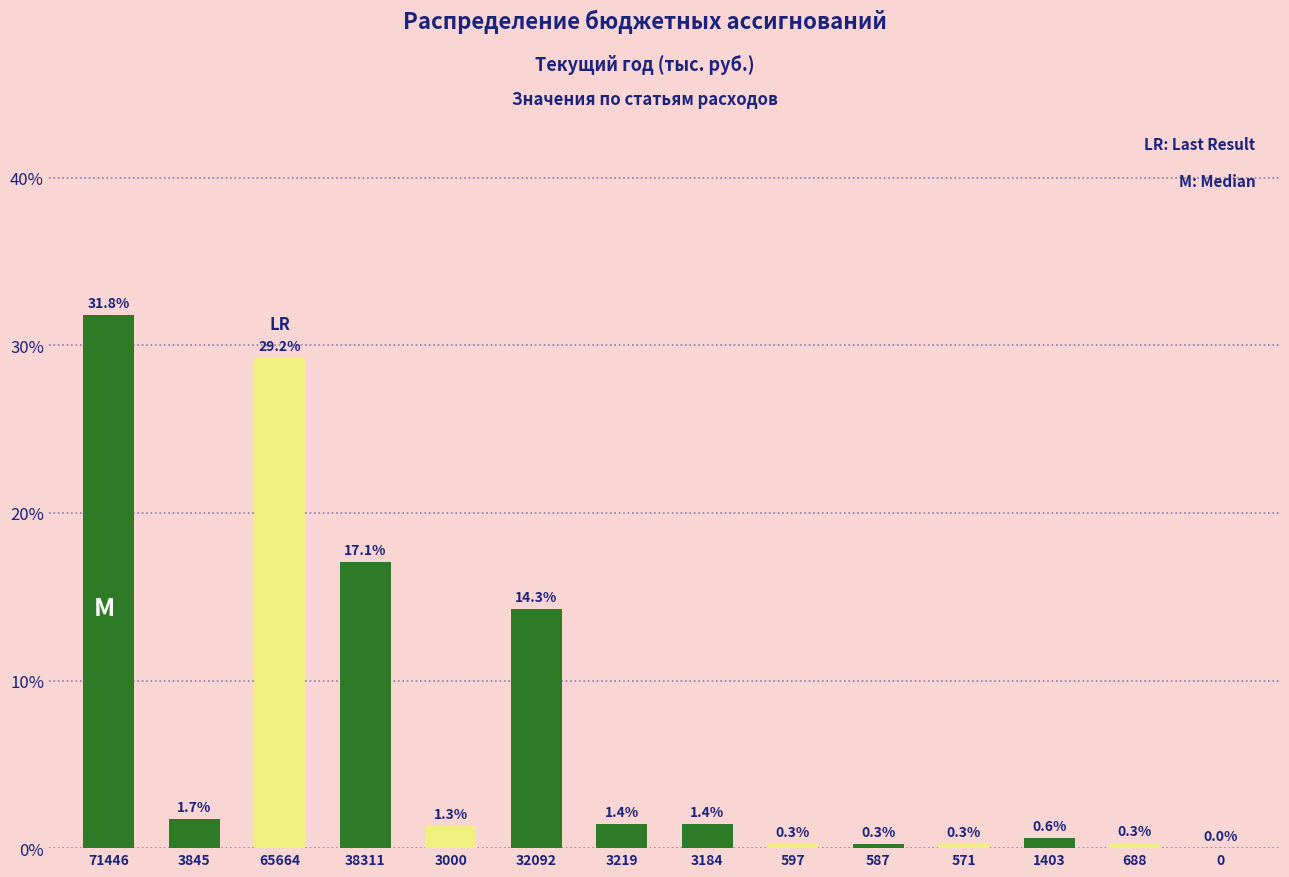

Reading right to left, extract all data points from this chart.

0=0.0	688=0.3	1403=0.6	571=0.3	587=0.3	597=0.3	3184=1.4	3219=1.4	32092=14.3	3000=1.3	38311=17.1	65664=29.2	3845=1.7	71446=31.8